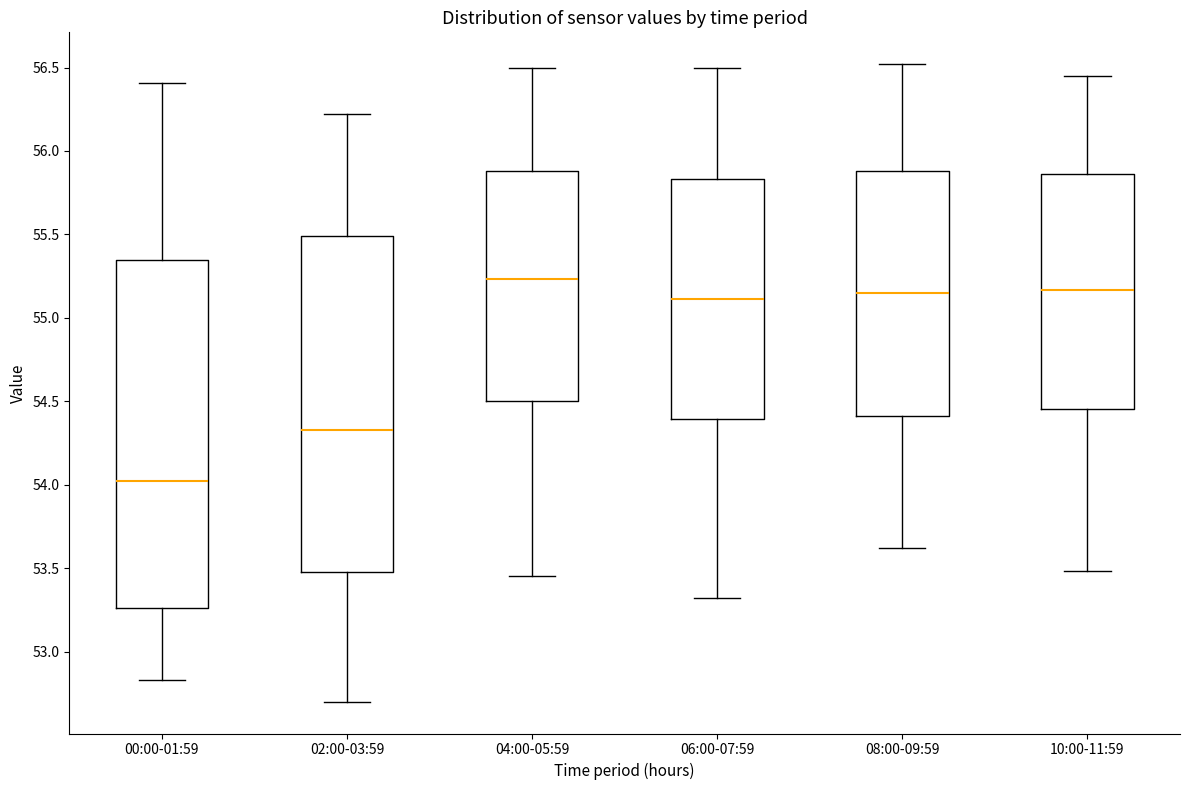

Where does the median line of the box for 04:00-05:59 sit on the y-axis? The values are not printed on the chart, so give them approximately, as read against the axis.

55.25